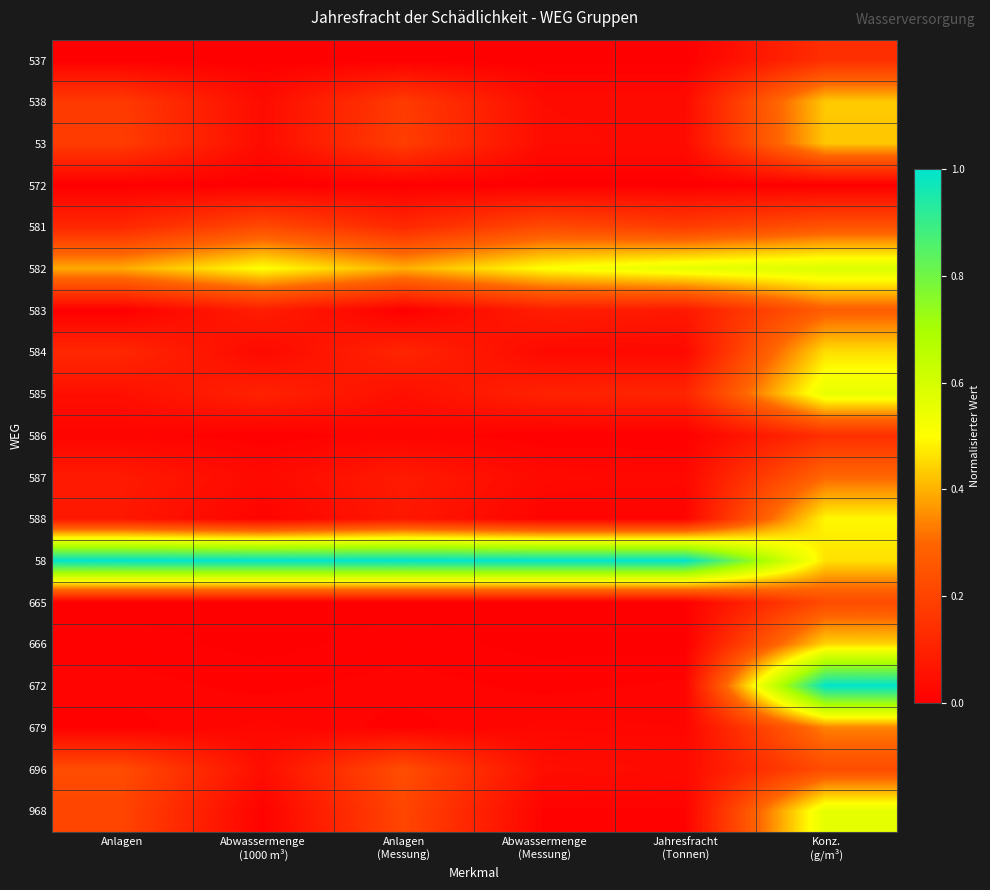

Count the number of categories in the chart.

6